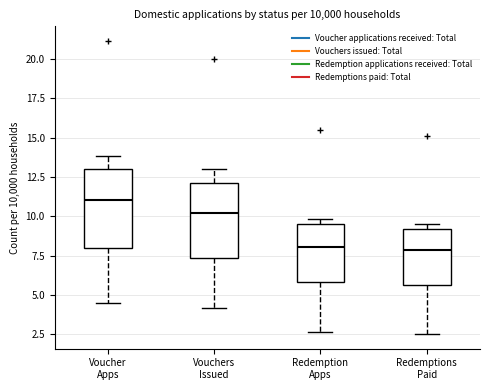

Reading left to right, transcribe this box plot: for each box, give where its median line is, the range the box spans, and where its two whiskers end, as read against the y-axis. The values are not printed on the chart, so give them approximately, as read against the axis.

Voucher Apps: median 11.0, box 8.0 to 13.0, whiskers 4.5 to 14.0
Vouchers Issued: median 10.0, box 7.5 to 12.0, whiskers 4.0 to 13.0
Redemption Apps: median 8.0, box 6.0 to 9.5, whiskers 2.5 to 10.0
Redemptions Paid: median 8.0, box 5.5 to 9.0, whiskers 2.5 to 9.5